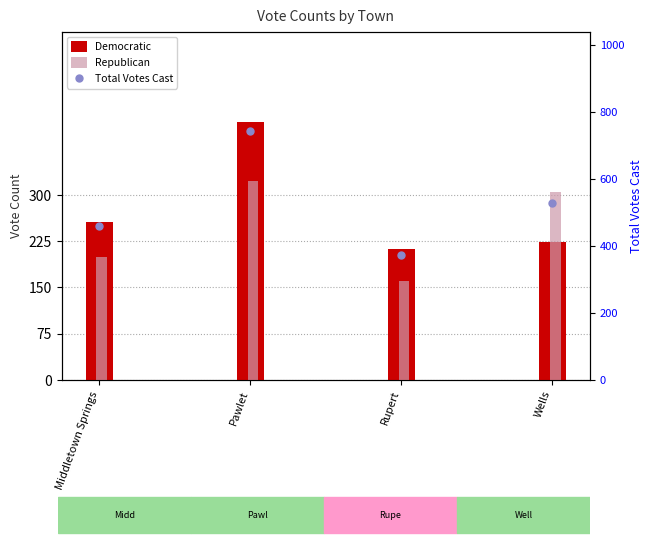

Which series changed the most between Middletown Springs and Pawlet?

Total Votes Cast